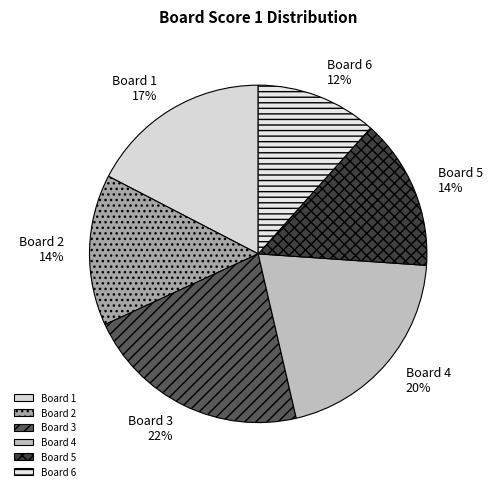

The Board 6 12% slice represents 12% of the pie. True or false?

True